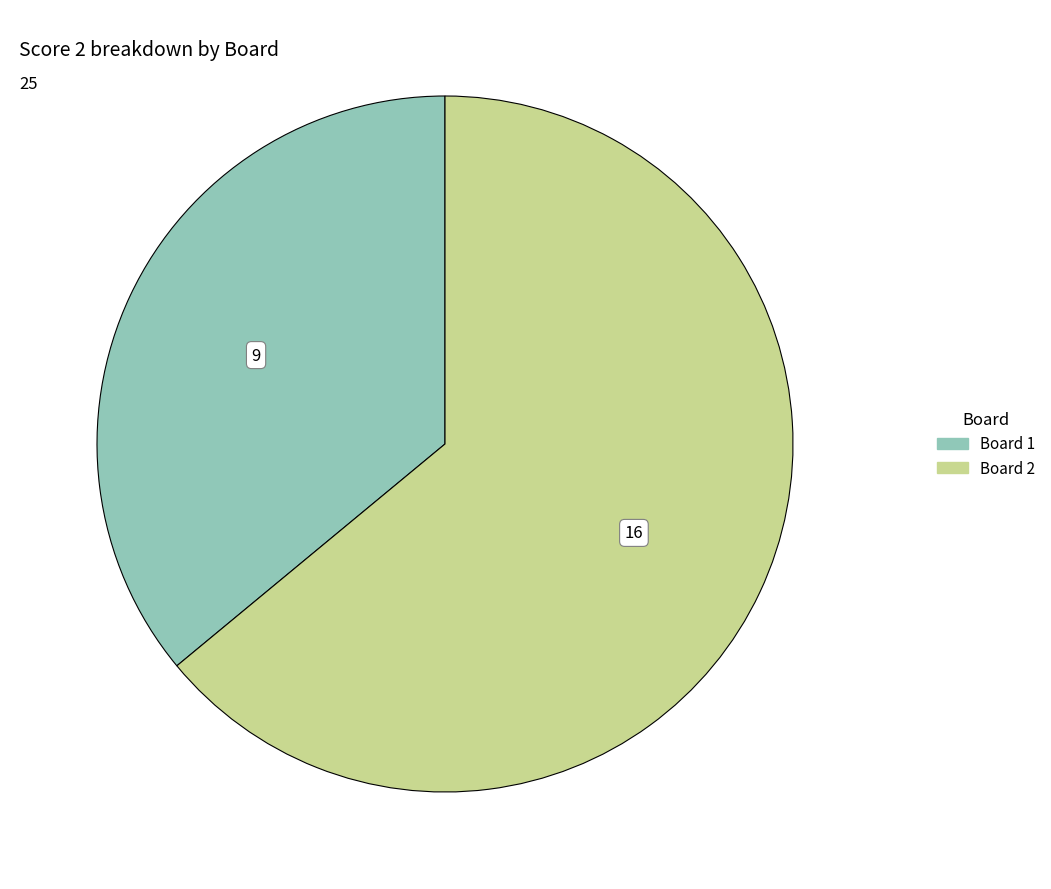

The Board 2 slice represents 64% of the pie. True or false?

True